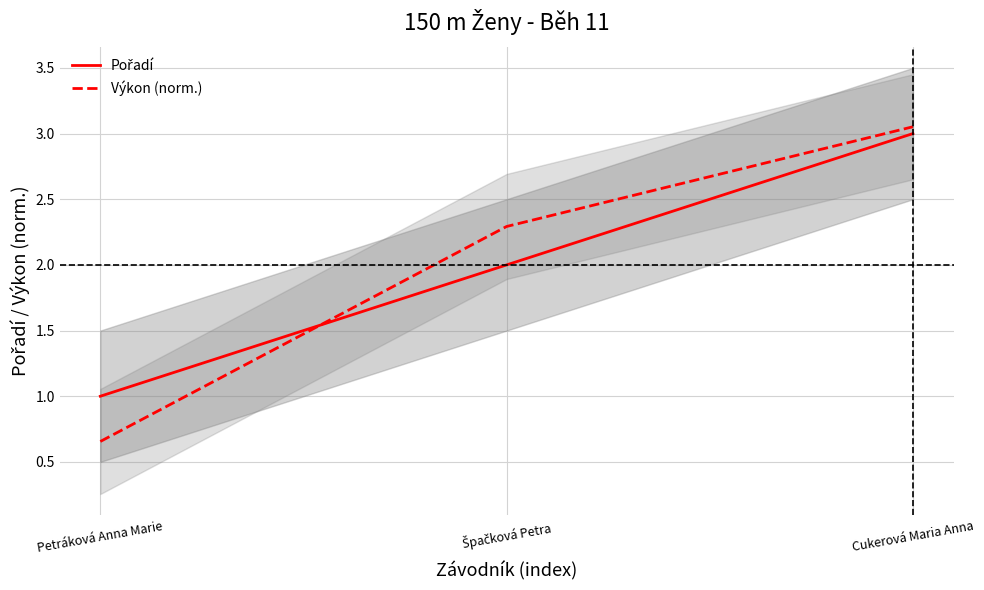

True or false: Pořadí has a value of 1.4 at Petráková Anna Marie.

False